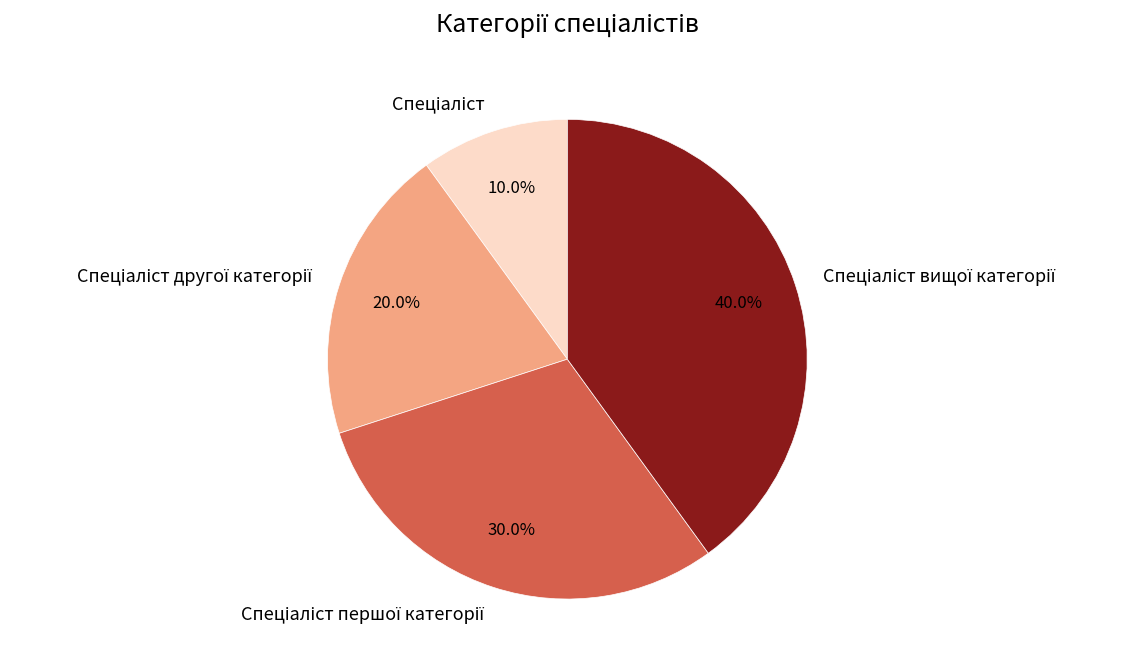

Is there any slice that represents more than half of the pie?

No